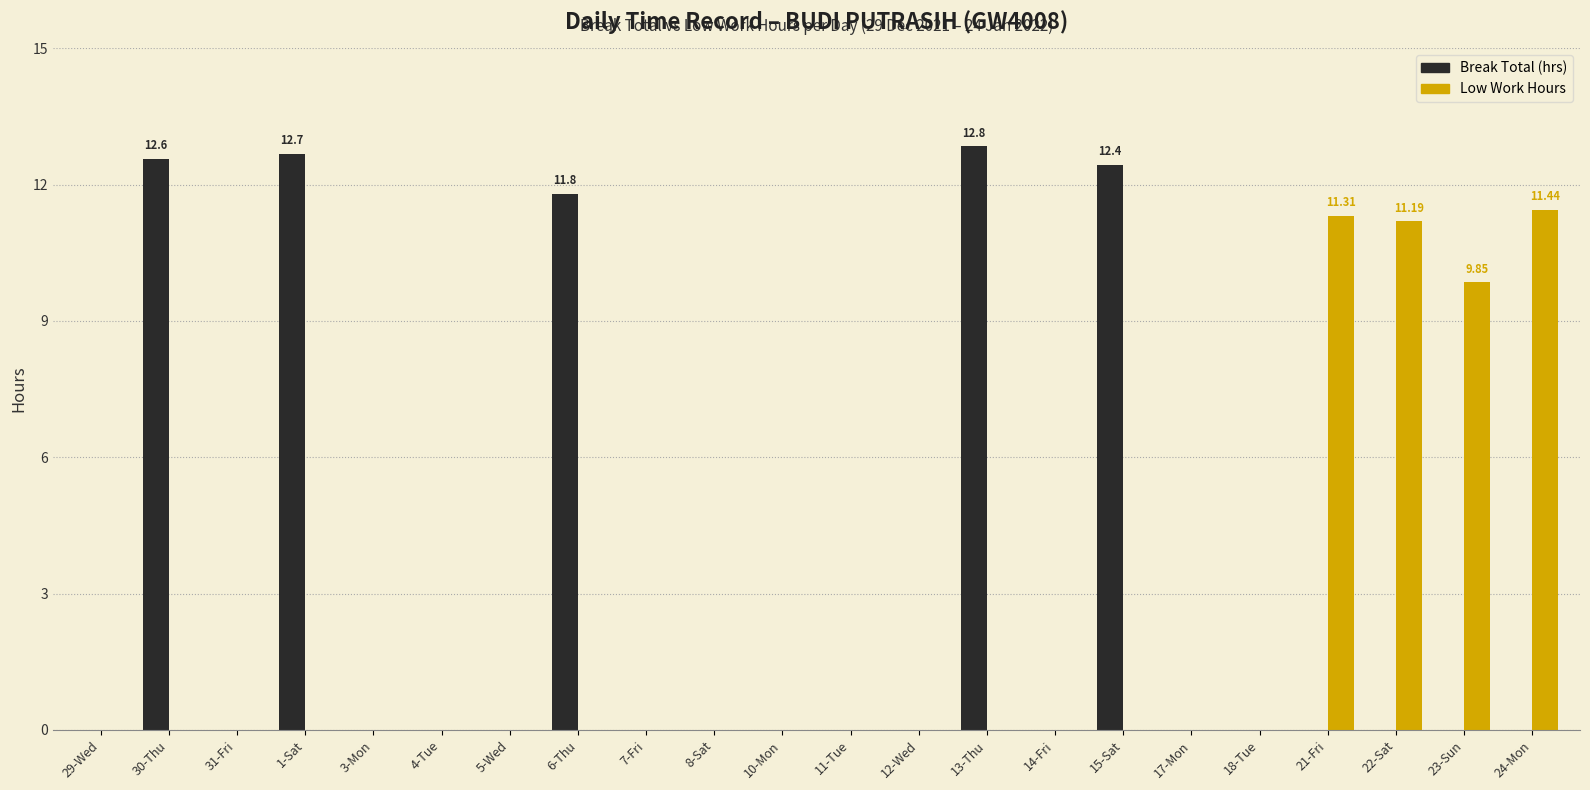

What is the total value across all series at 1-Sat?

12.7